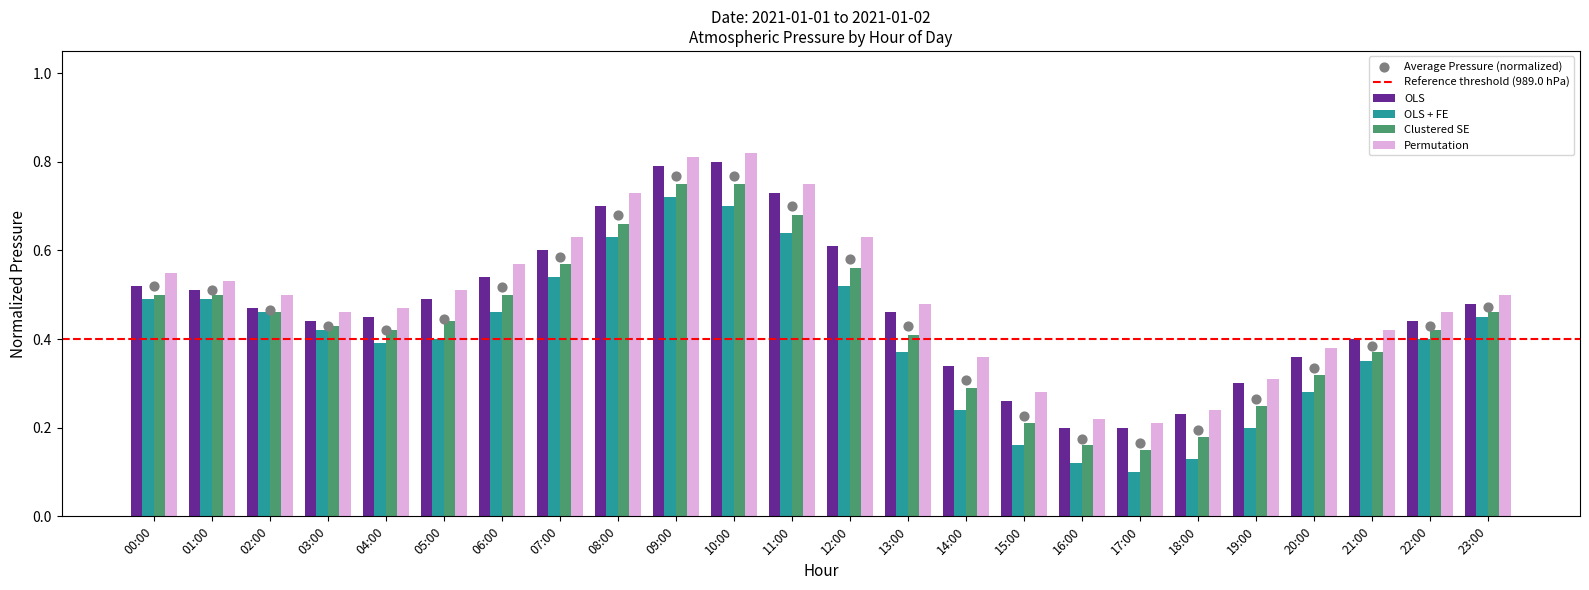

Which series has the widest spread of Y values?

OLS + FE